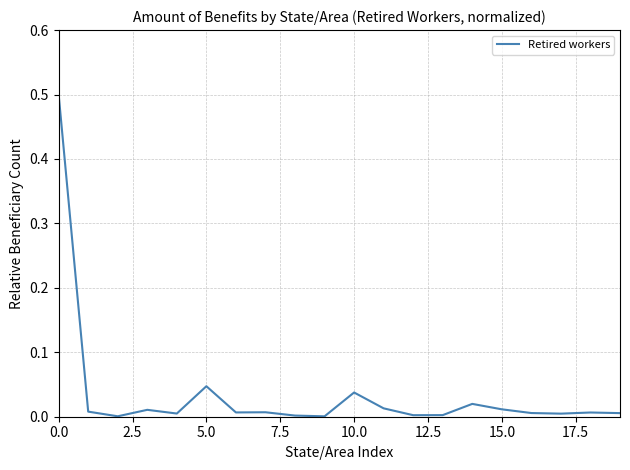

What is the difference between the maximum and minimum values?

0.5